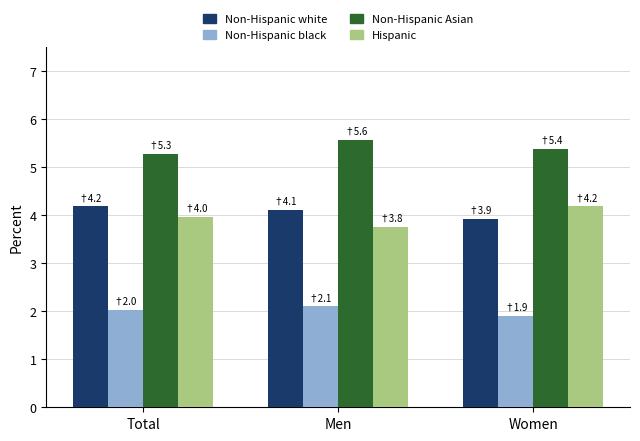

At which label does Non-Hispanic white reach its minimum?

Women